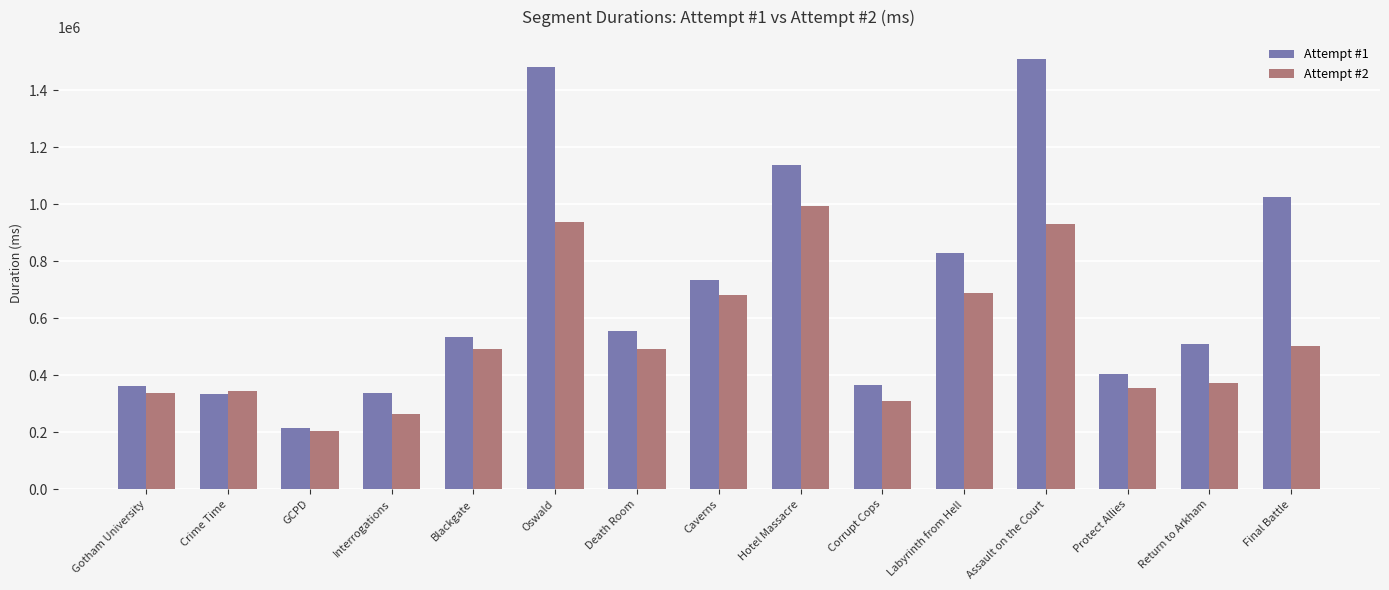

What value does the Attempt #2 series have at Death Room?

493819